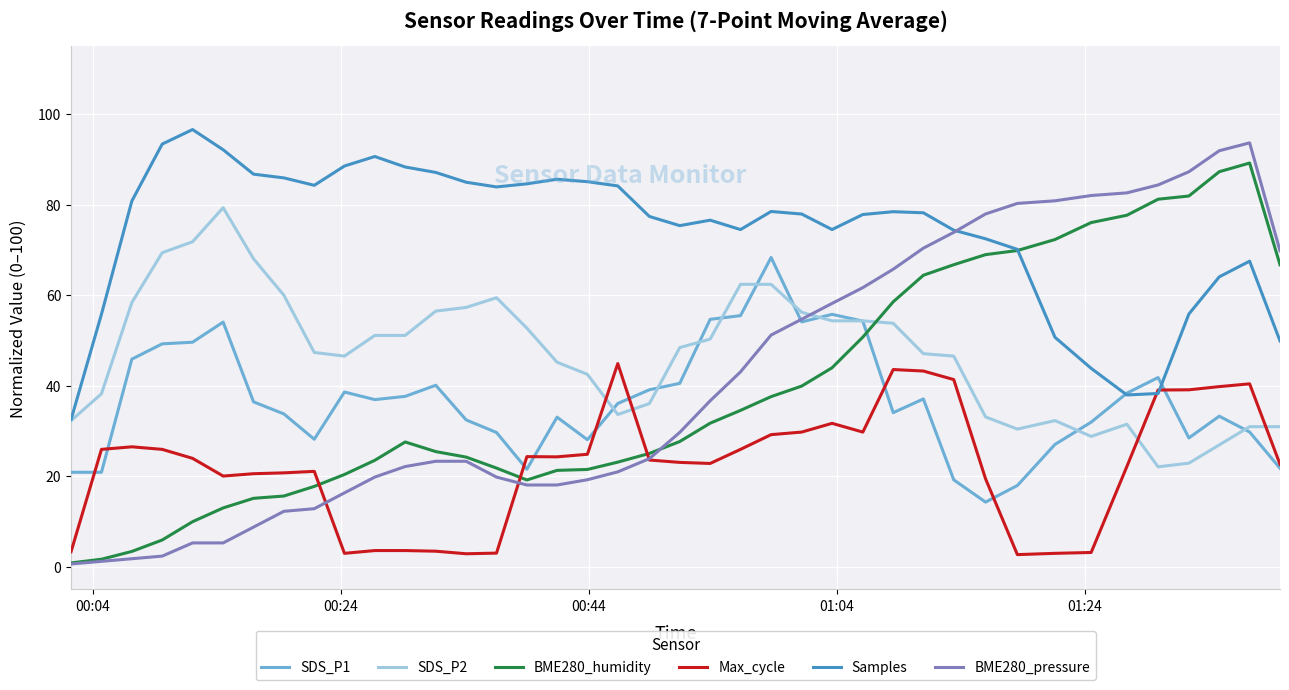

True or false: BME280_pressure and SDS_P1 cross at least once.

True